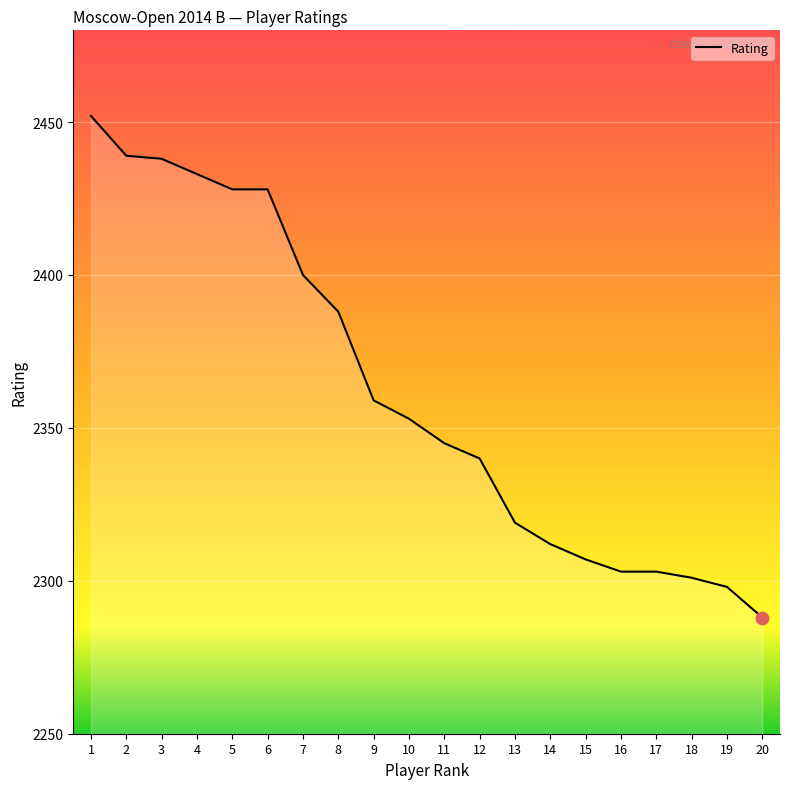

What is the change in value from 1 to 7?

-52